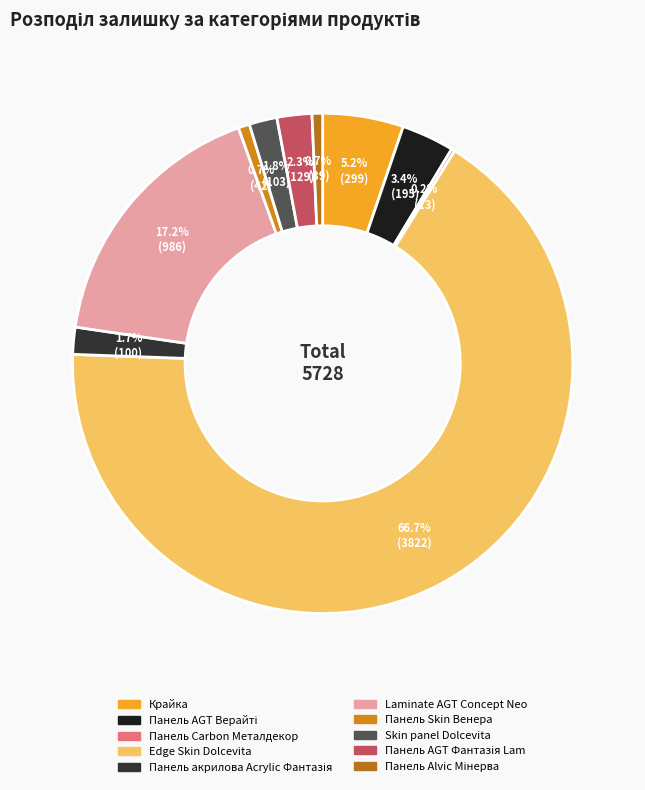

Between Edge Skin Dolcevita and Laminate AGT Concept Neo, which is larger?

Edge Skin Dolcevita